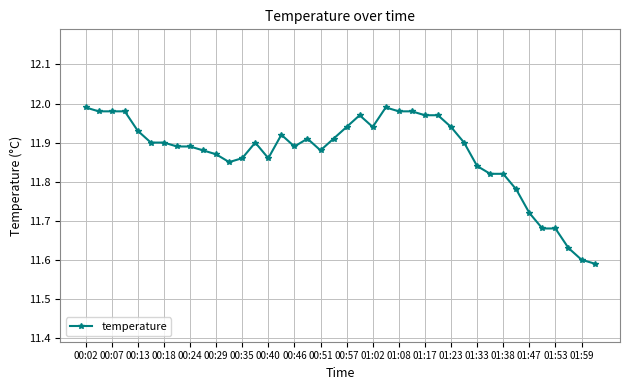

True or false: there are more than 0 points higher than both neighbors.

True